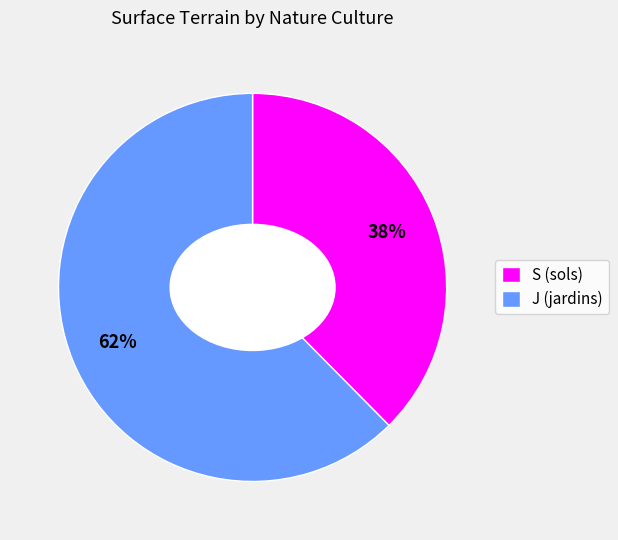

Which slice represents more than half of the pie?

J (jardins)